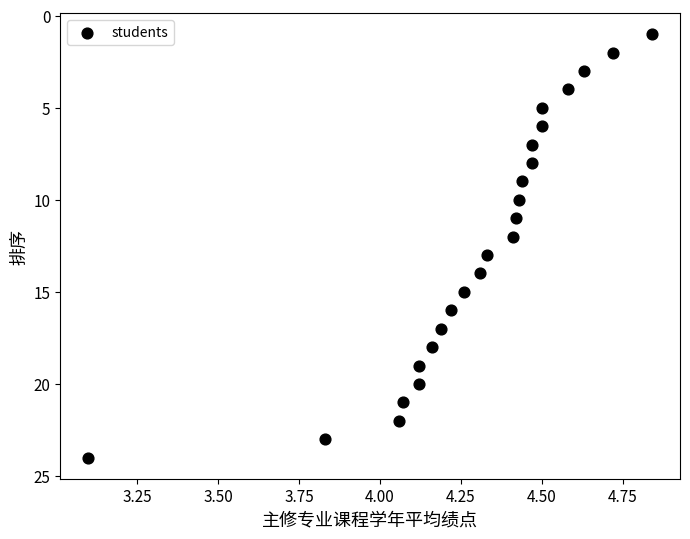

What is the range of Y values (max minus min)?

23